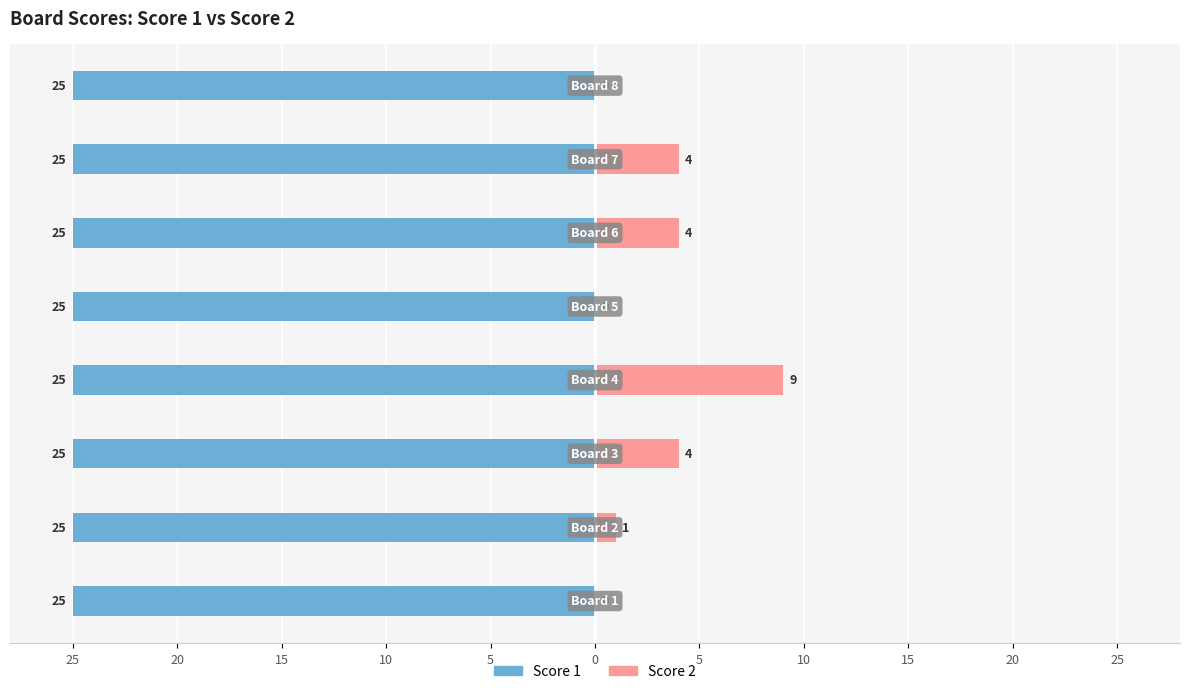

What is the label of the 1st bar from the left?

25